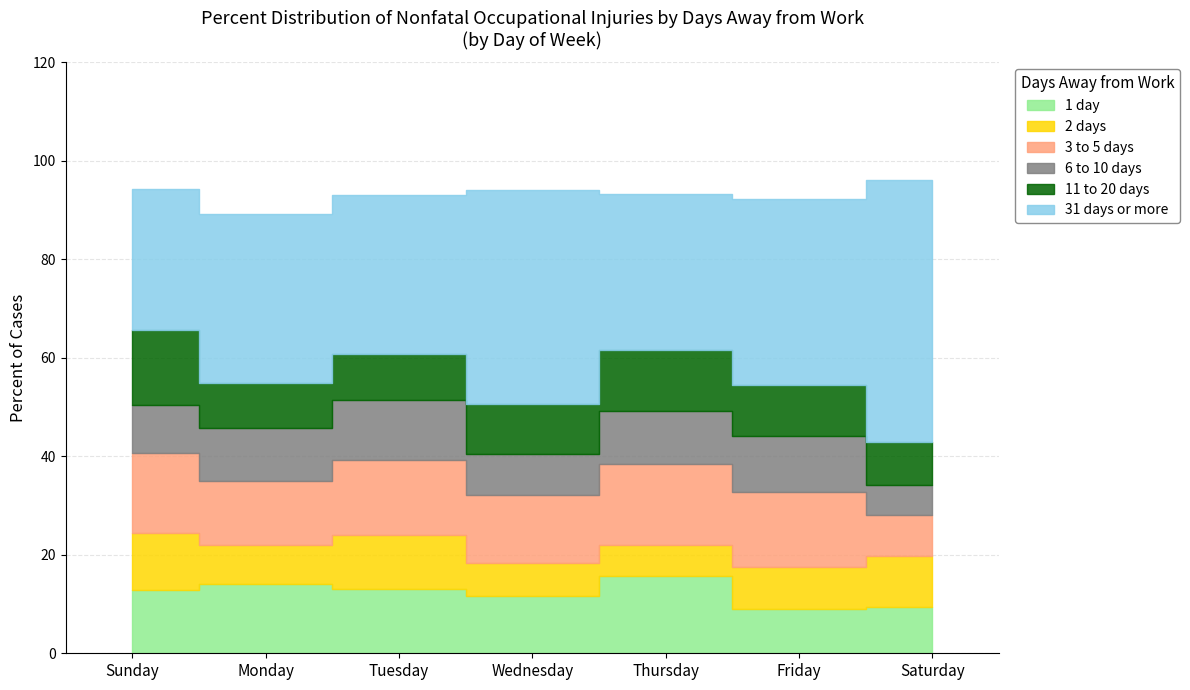

Where is 6 to 10 days nearest to the value 9?

Wednesday